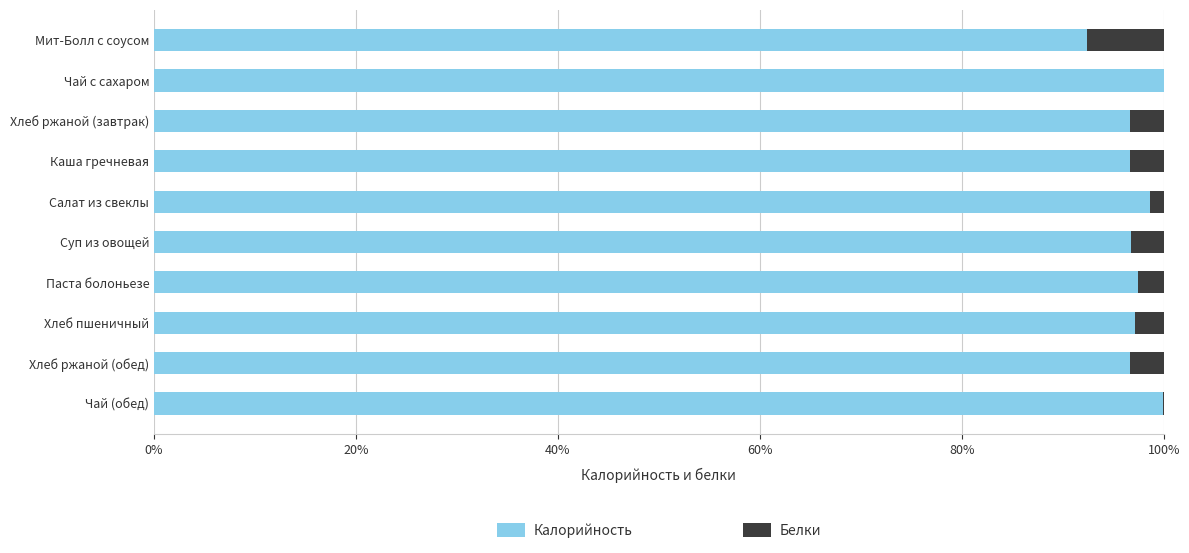

Which series has the widest spread of values?

Калорийность